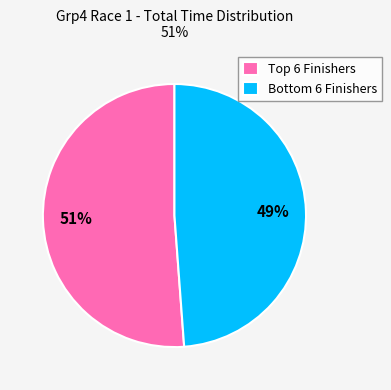

How many segments does this pie chart have?

2